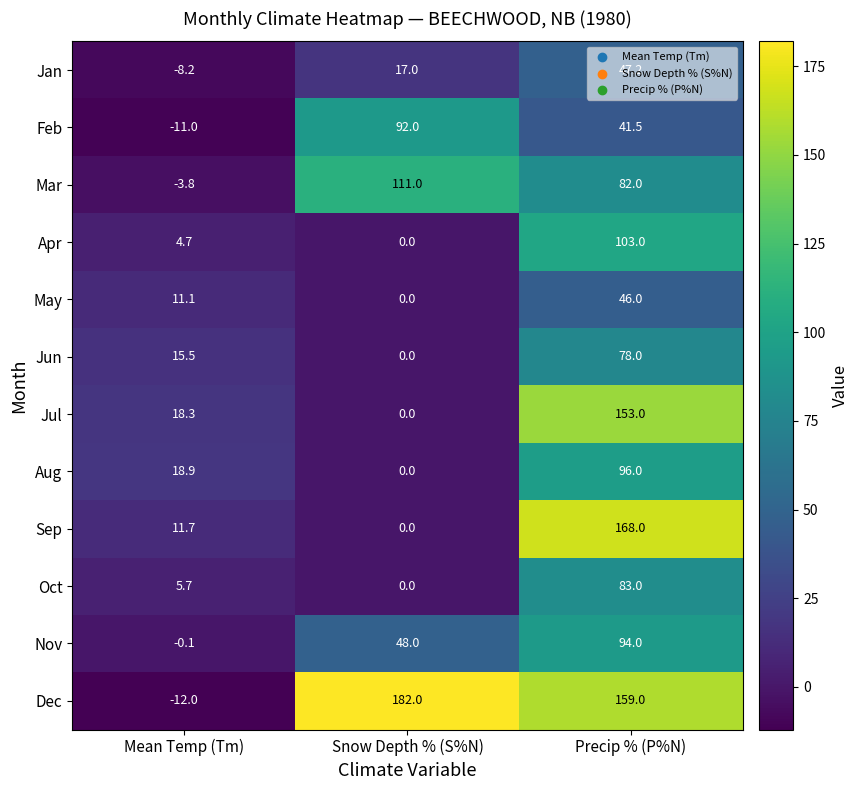

The value of Sep at Precip % (P%N) is 168.0. True or false?

True